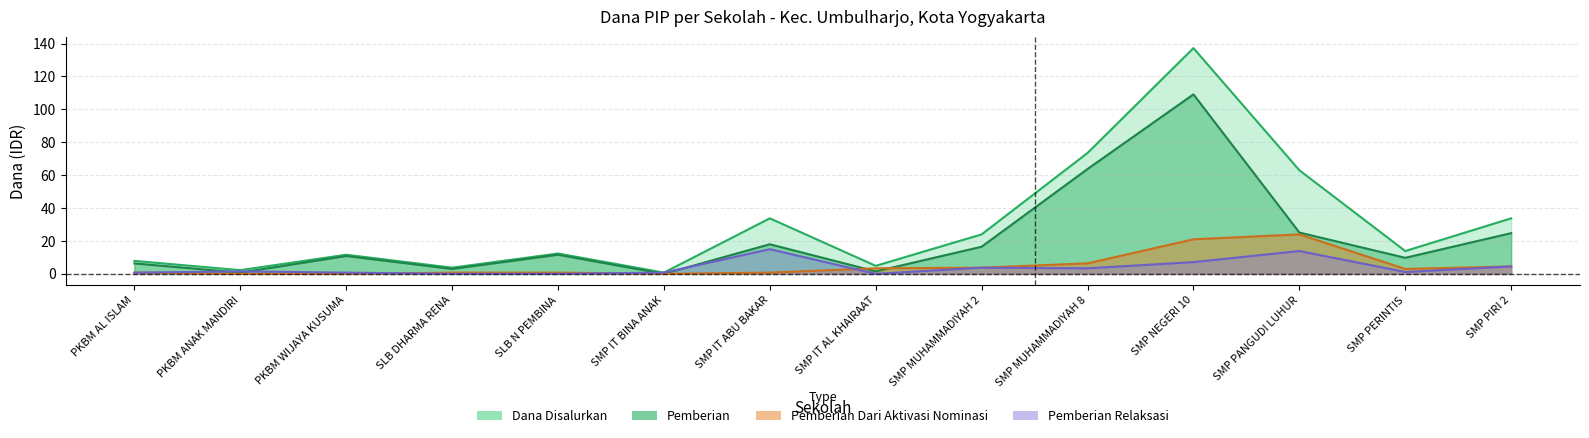

Which series has the widest spread of values?

Dana Disalurkan